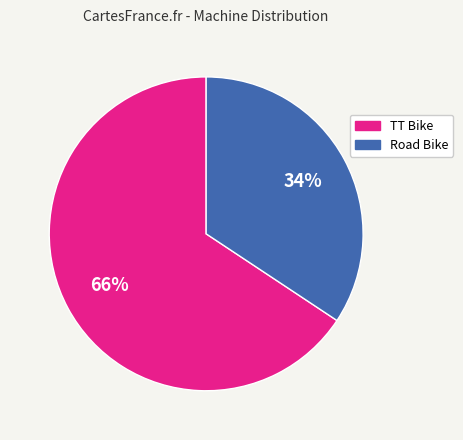

Count the number of slices in the pie.

2